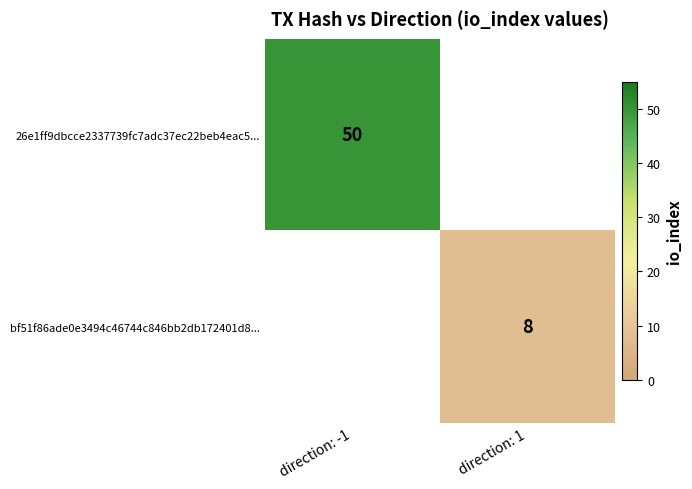

True or false: bf51f86ade0e3494c46744c846bb2db172401d8... has a value of 13.0 at direction: 1.

False